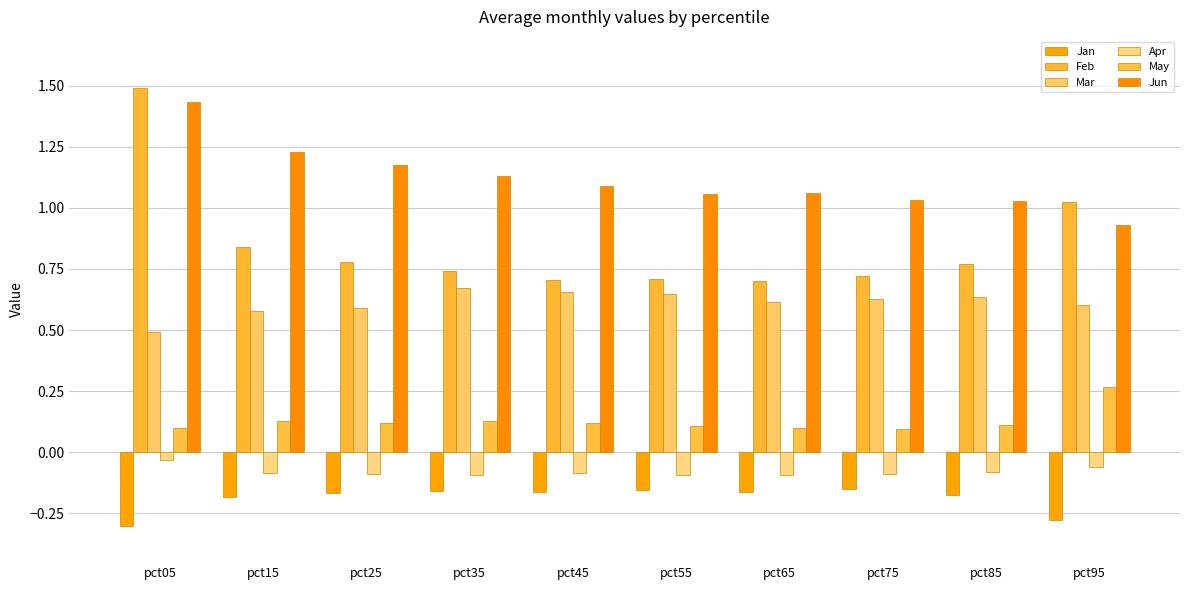

Reading right to left, list all the values displayed in this chart.

Jan: pct95=-0.3	pct85=-0.2	pct75=-0.2	pct65=-0.2	pct55=-0.2	pct45=-0.2	pct35=-0.2	pct25=-0.2	pct15=-0.2	pct05=-0.3
Feb: pct95=1.0	pct85=0.8	pct75=0.7	pct65=0.7	pct55=0.7	pct45=0.7	pct35=0.7	pct25=0.8	pct15=0.8	pct05=1.5
Mar: pct95=0.6	pct85=0.6	pct75=0.6	pct65=0.6	pct55=0.6	pct45=0.7	pct35=0.7	pct25=0.6	pct15=0.6	pct05=0.5
Apr: pct95=-0.1	pct85=-0.1	pct75=-0.1	pct65=-0.1	pct55=-0.1	pct45=-0.1	pct35=-0.1	pct25=-0.1	pct15=-0.1	pct05=-0.0
May: pct95=0.3	pct85=0.1	pct75=0.1	pct65=0.1	pct55=0.1	pct45=0.1	pct35=0.1	pct25=0.1	pct15=0.1	pct05=0.1
Jun: pct95=0.9	pct85=1.0	pct75=1.0	pct65=1.1	pct55=1.1	pct45=1.1	pct35=1.1	pct25=1.2	pct15=1.2	pct05=1.4